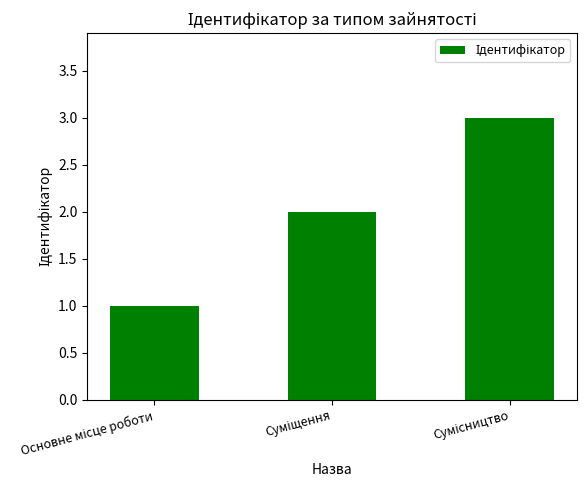

What is the sum of all values?

6